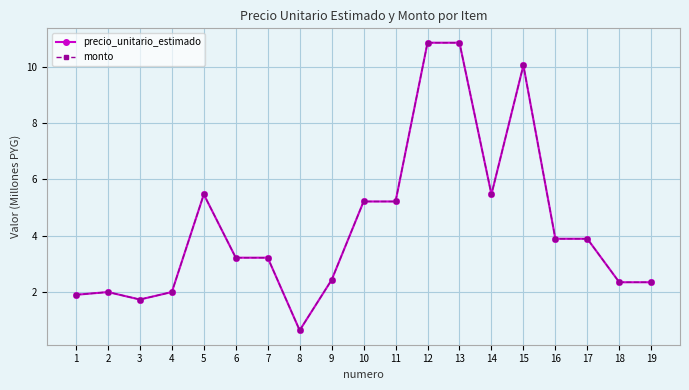

The value of precio_unitario_estimado at 18 is 3.6. True or false?

False